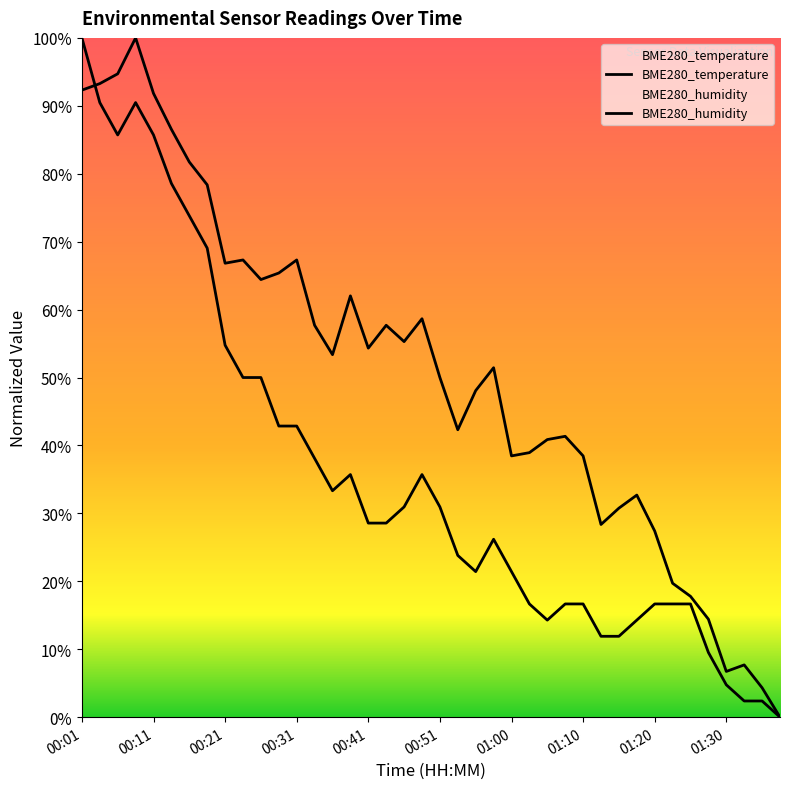

Count the number of data series in this chart.

2